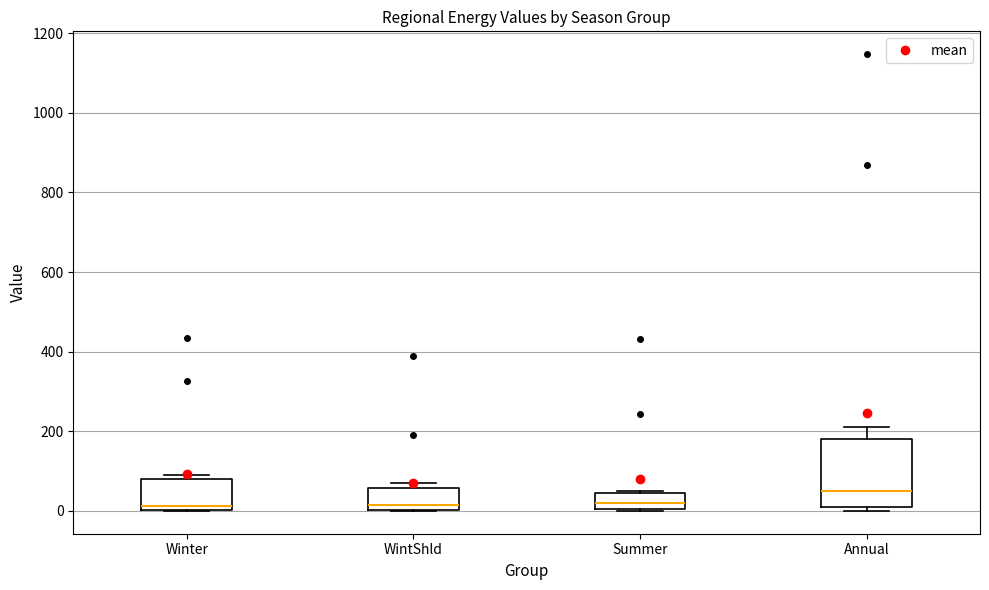

Reading left to right, read every box against the y-axis: the position of its median line, the range the box covers, and the ends of its whiskers. The values are not printed on the chart, so give them approximately, as read against the axis.

Winter: median 20, box 0 to 80, whiskers 0 to 80 (just above the box's upper edge)
WintShld: median 20, box 0 to 60, whiskers 0 to 80
Summer: median 20, box 0 to 40, whiskers 0 to 60
Annual: median 60, box 0 to 180, whiskers 0 (just below the box's lower edge) to 220